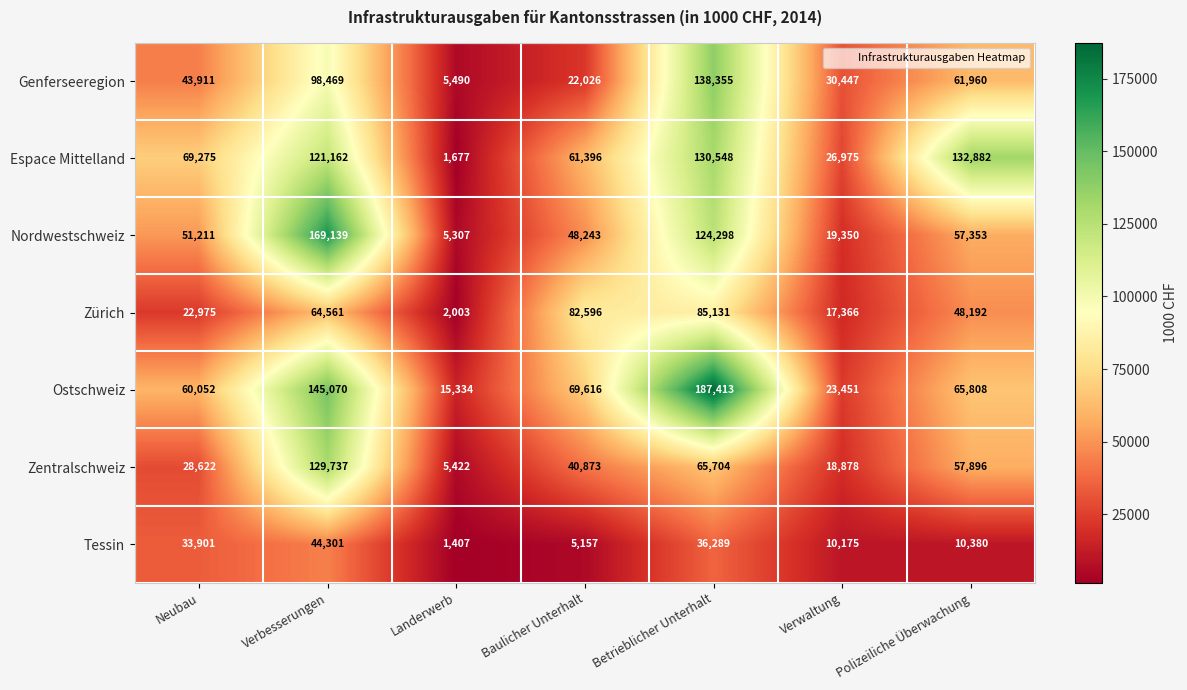

Which series changed the most between Neubau and Betrieblicher Unterhalt?

Ostschweiz